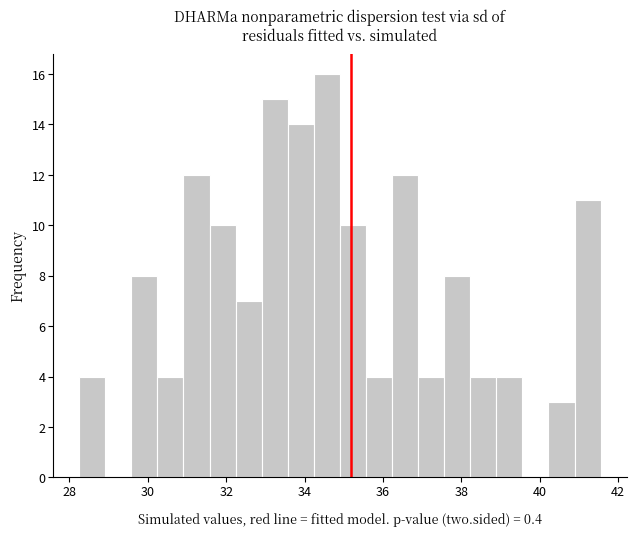

Around what value on the x-axis is the tallest bar? Give the approximate position of its centre, as read against the axis.

34.6